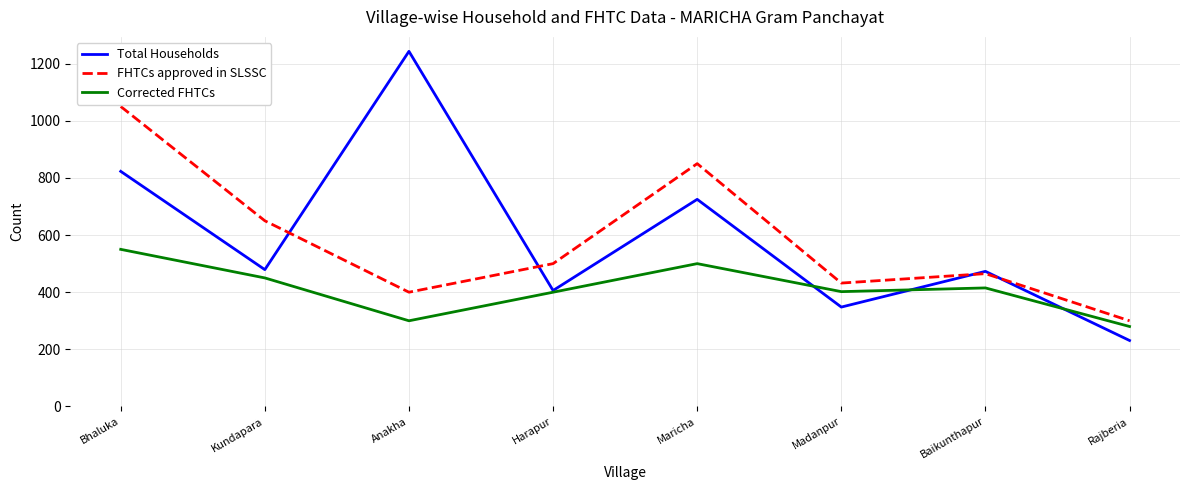

The value of Corrected FHTCs at Harapur is 400. True or false?

True